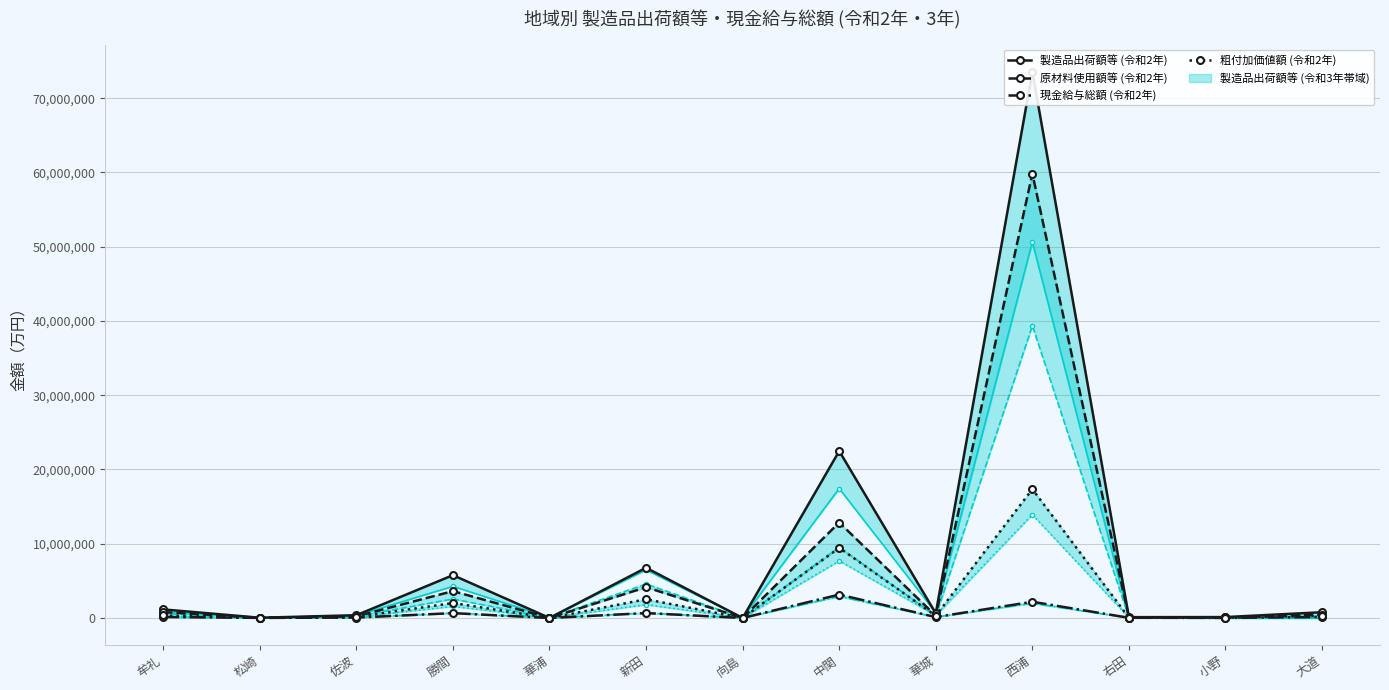

Which category has the lowest value in the 製造品出荷額等 (令和2年) series?

華浦